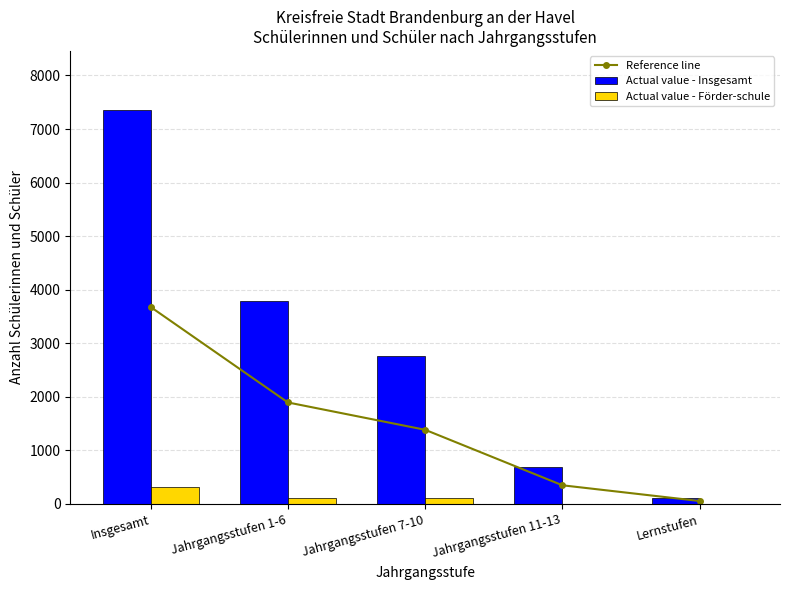

Reading right to left, transcribe all the data shown in this chart.

Reference line: Lernstufen=53.0	Jahrgangsstufen 11-13=347.0	Jahrgangsstufen 7-10=1383.5	Jahrgangsstufen 1-6=1894.0	Insgesamt=3677.5
Actual value - Insgesamt: Lernstufen=106.0	Jahrgangsstufen 11-13=694.0	Jahrgangsstufen 7-10=2767.0	Jahrgangsstufen 1-6=3788.0	Insgesamt=7355.0
Actual value - Förder-schule: Lernstufen=0.0	Jahrgangsstufen 11-13=0.0	Jahrgangsstufen 7-10=105.0	Jahrgangsstufen 1-6=103.0	Insgesamt=314.0